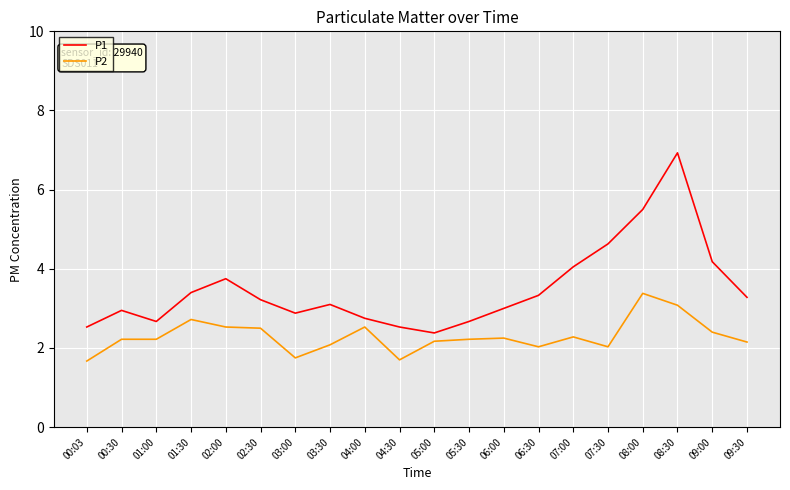

Which series has the largest range (max minus min)?

P1